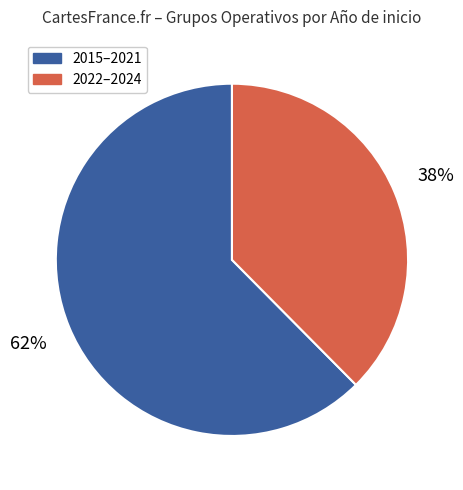

Between 2015–2021 and 2022–2024, which is larger?

2015–2021